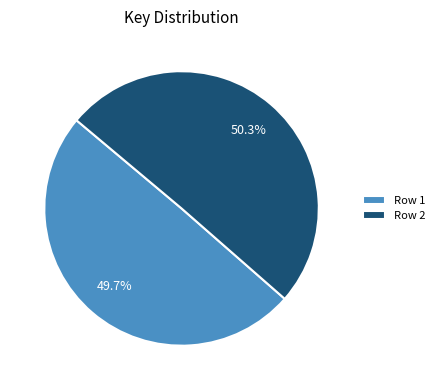

Count the number of slices in the pie.

2